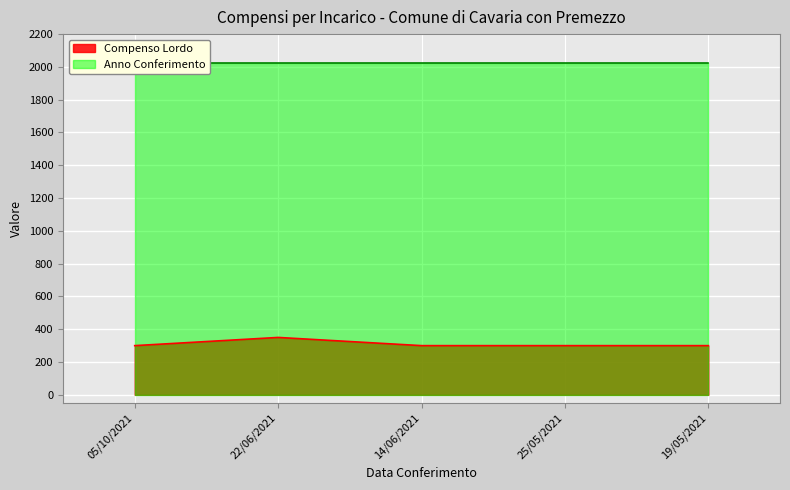

Reading right to left, what are all the values shown in this chart?

300	300	300	350	300